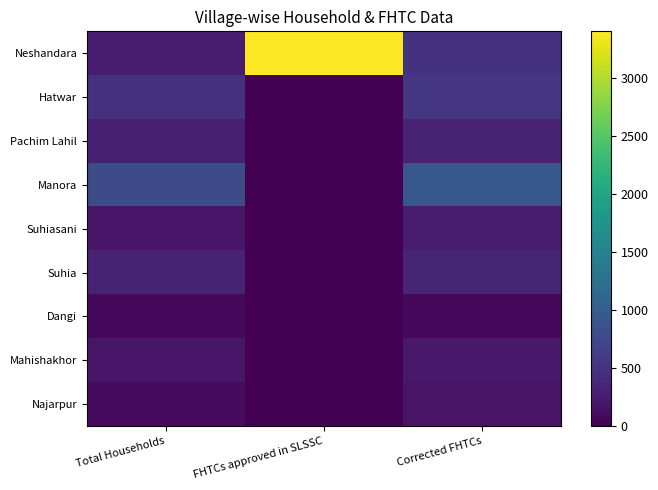

What is the total value across all series at FHTCs approved in SLSSC?

3398